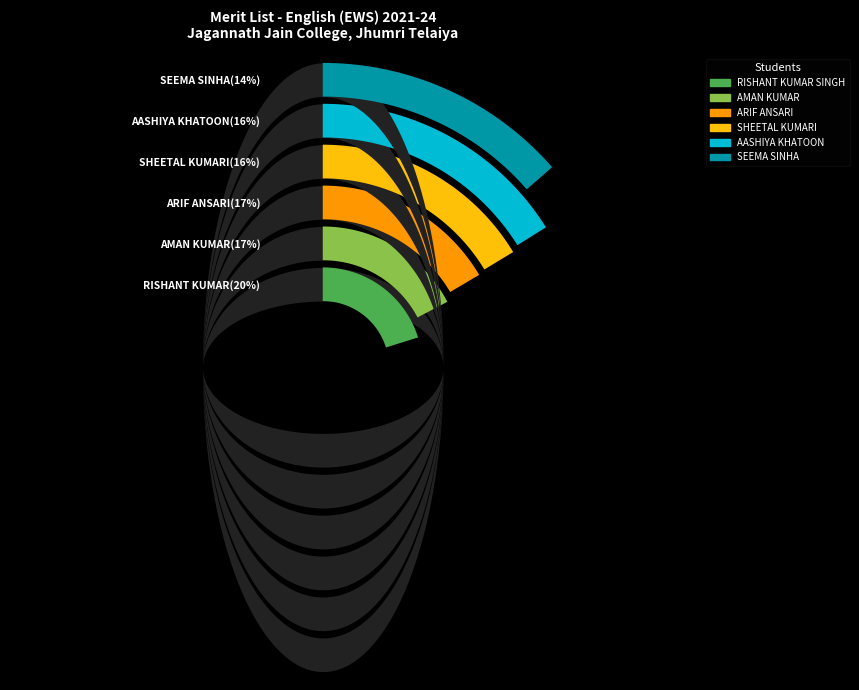

True or false: AMAN KUMAR accounts for 17% of the total.

True